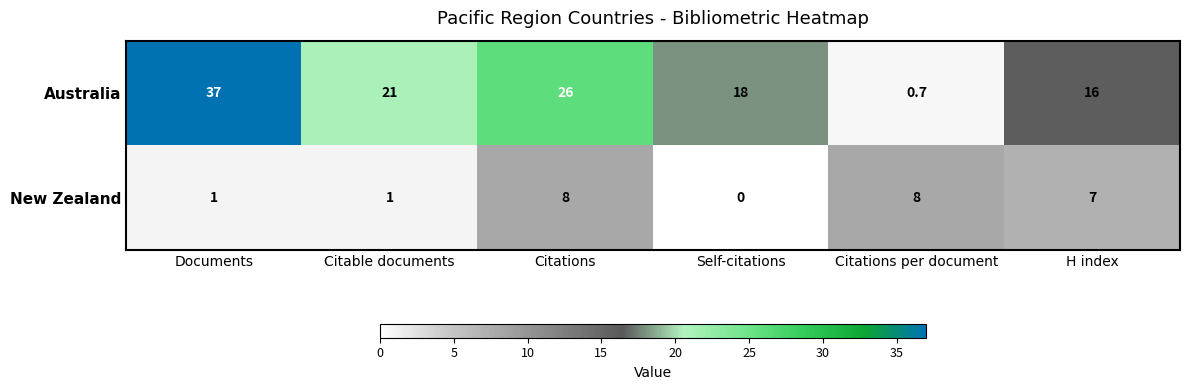

What is the average value of the Australia series?

19.8